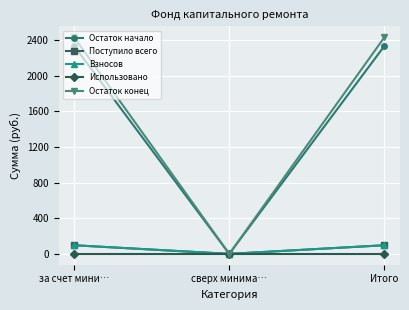

Reading left to right, what are all the values shown in this chart?

Остаток начало: за счет мини…=2337.9	сверх минима…=0.0	Итого=2337.9
Поступило всего: за счет мини…=97.2	сверх минима…=0.0	Итого=97.2
Взносов: за счет мини…=97.2	сверх минима…=0.0	Итого=97.2
Использовано: за счет мини…=0.0	сверх минима…=0.0	Итого=0.0
Остаток конец: за счет мини…=2435.1	сверх минима…=0.0	Итого=2435.1